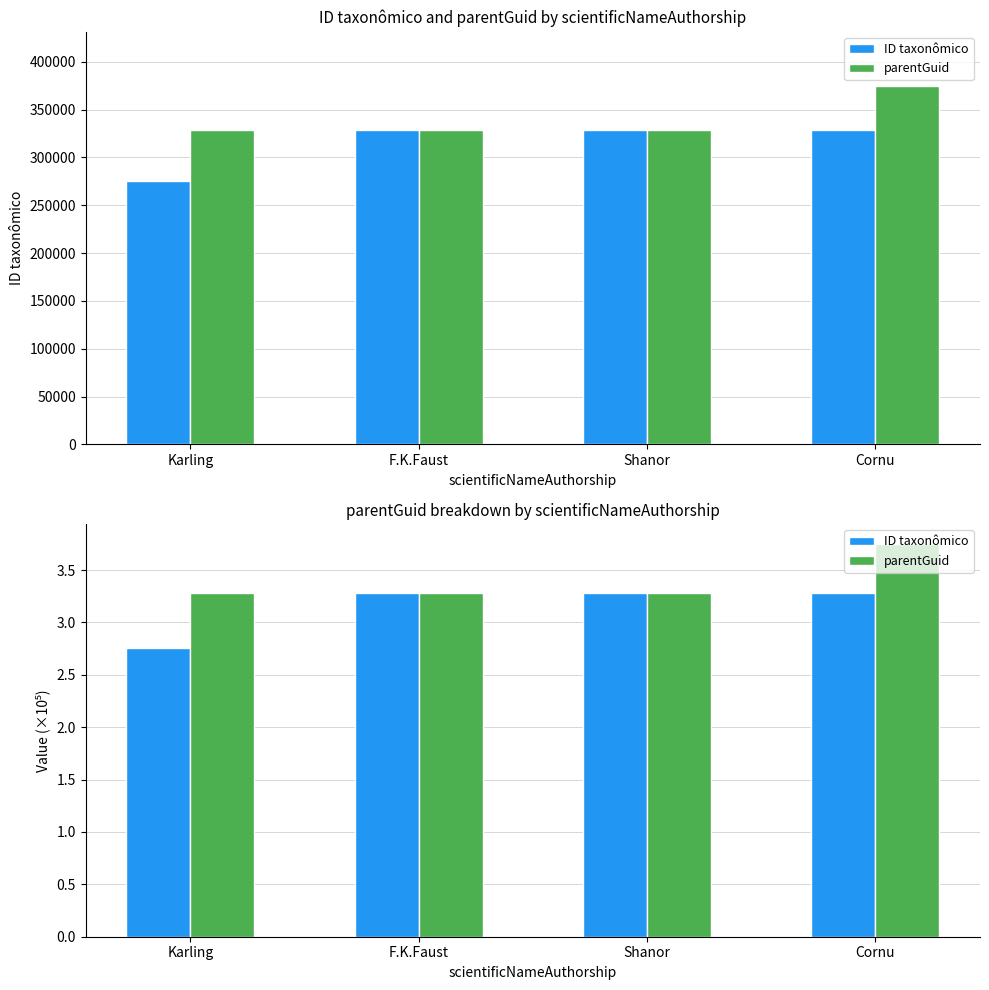

What is the label of the 4th bar from the left?

Cornu